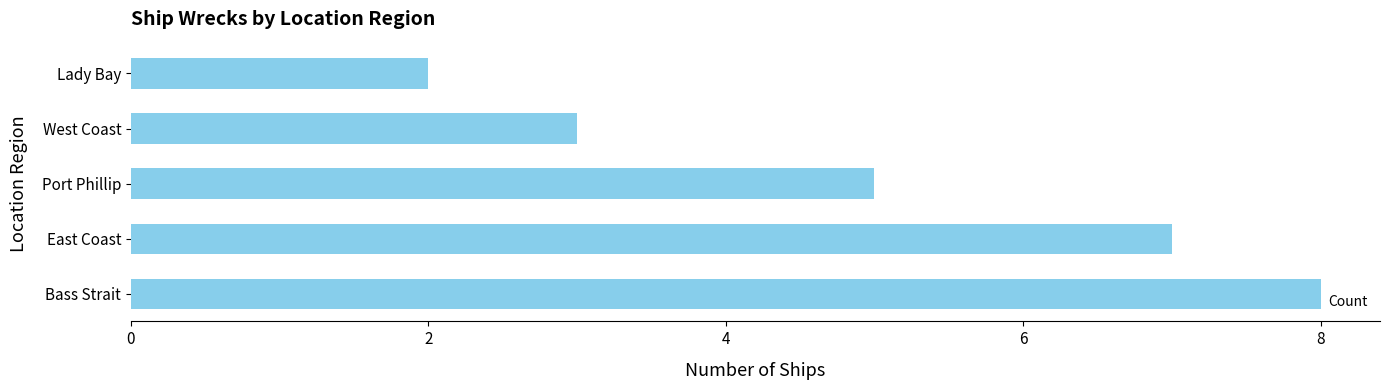

What is the greatest value displayed?

8